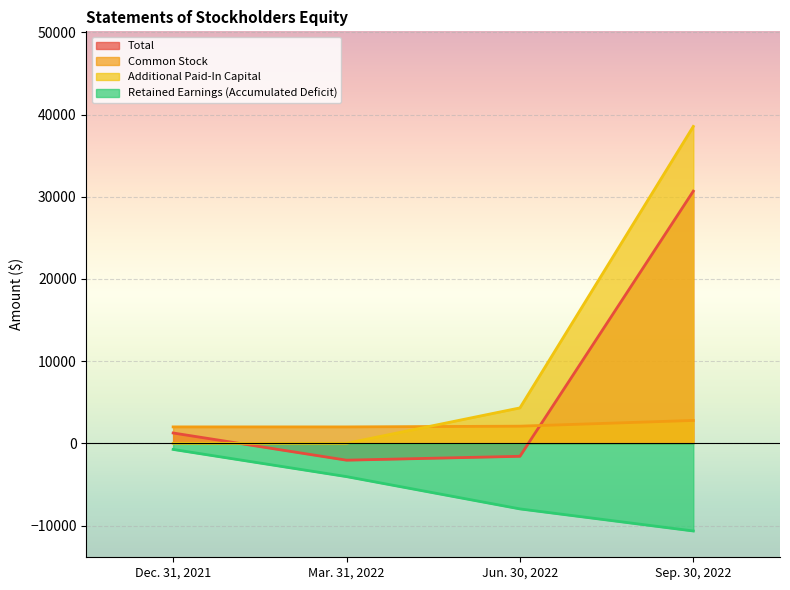

True or false: Retained Earnings (Accumulated Deficit) and Common Stock cross at least once.

False